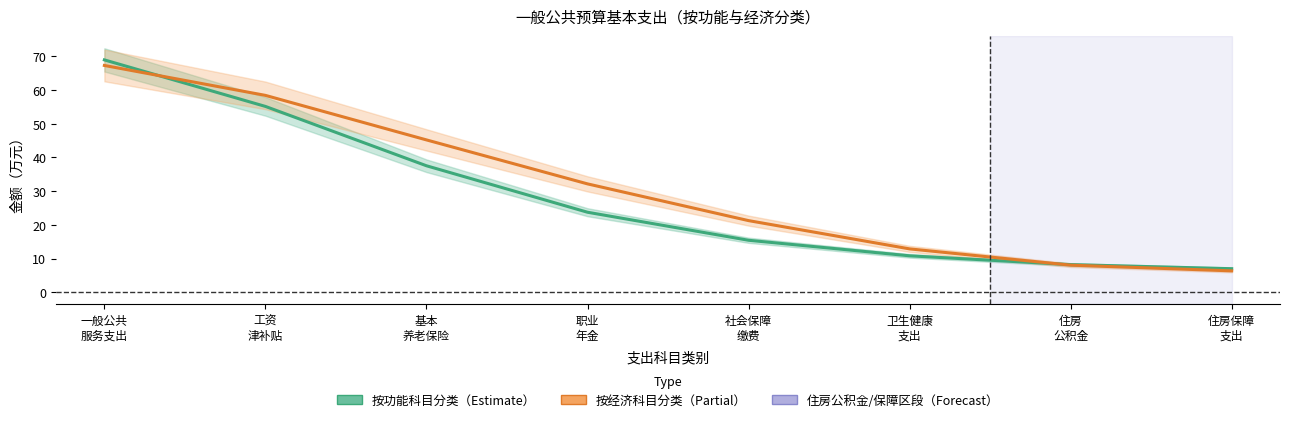

At which label does 按功能科目分类（Functional） first exceed 23?

一般公共
服务支出